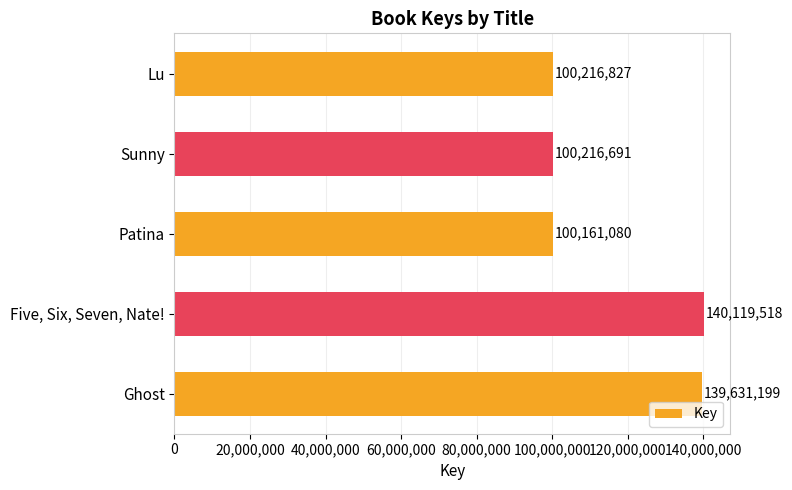

List the labels in order of value, largest first.

Five, Six, Seven, Nate!, Ghost, Lu, Sunny, Patina